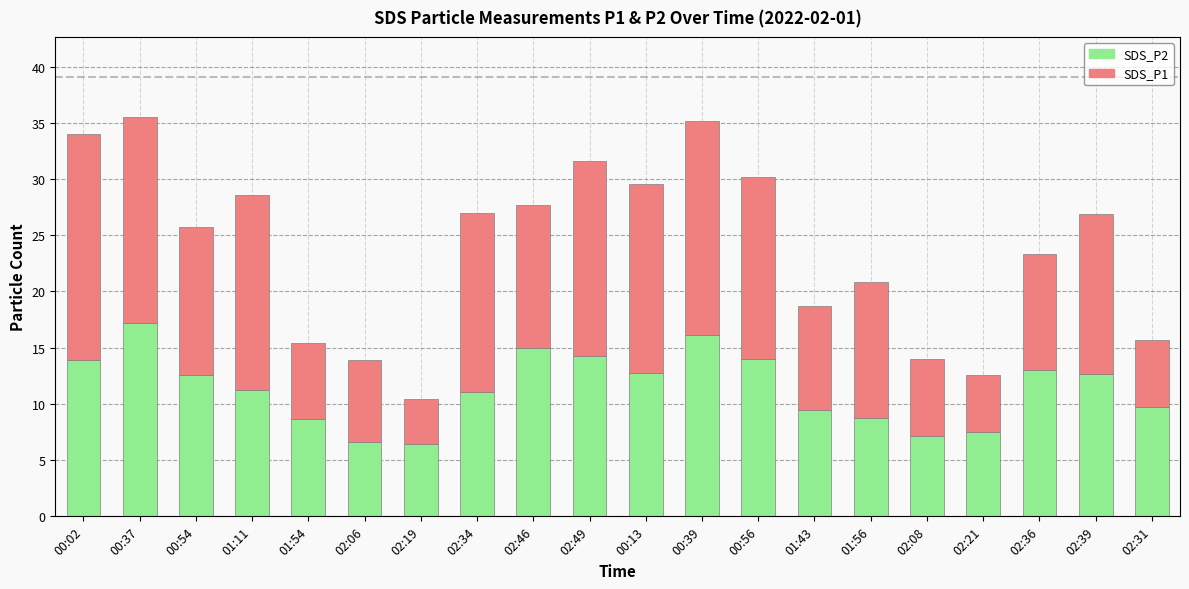

What is the highest value of the SDS_P2 series?

17.2